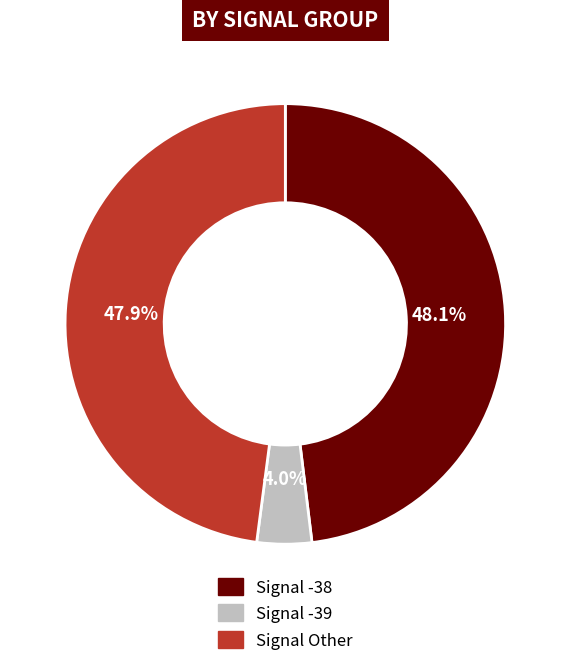

Between Signal Other and Signal -39, which is larger?

Signal Other